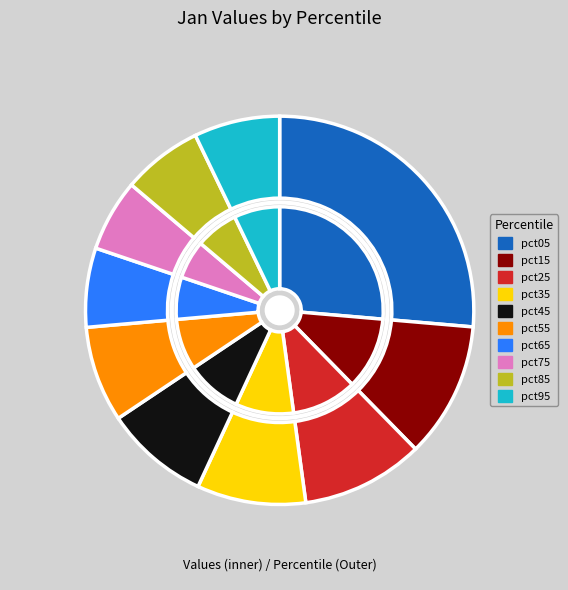

The pct45 slice represents 9% of the pie. True or false?

True